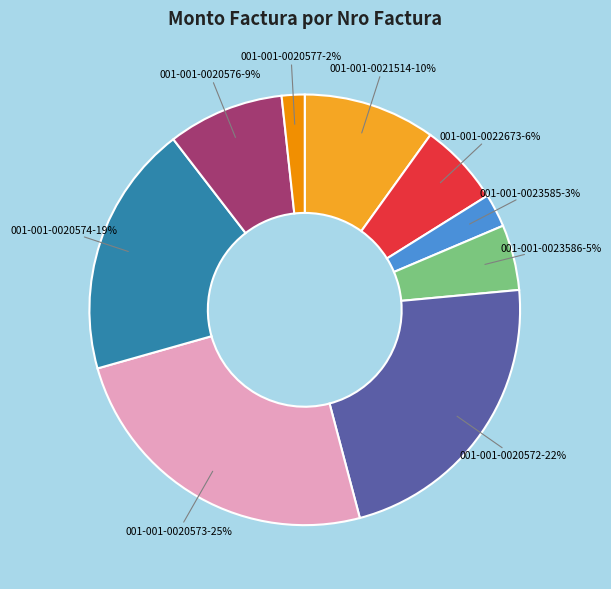

Which slice is the smallest?

001-001-0020577